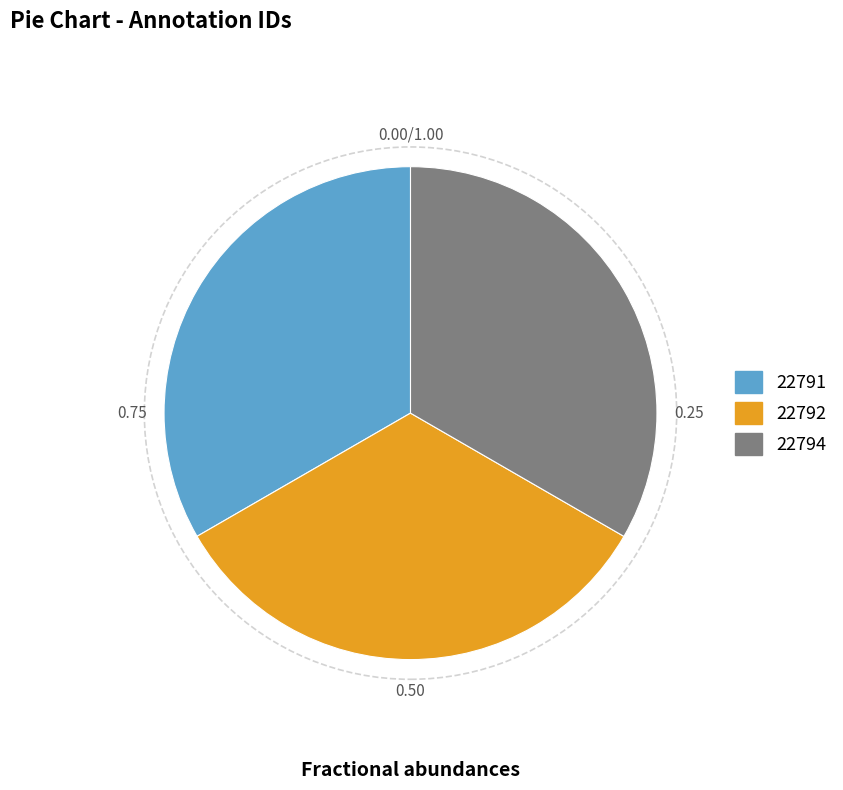

Count the number of slices in the pie.

3